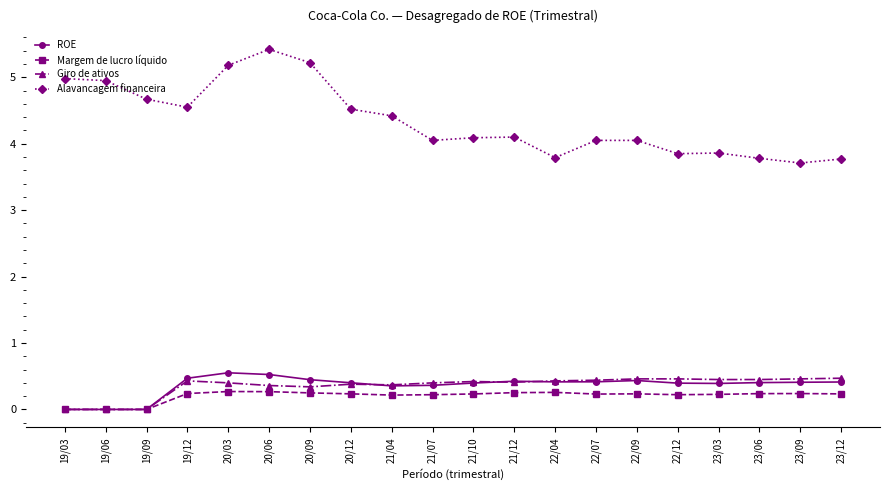

Which series has the widest spread of values?

Alavancagem financeira